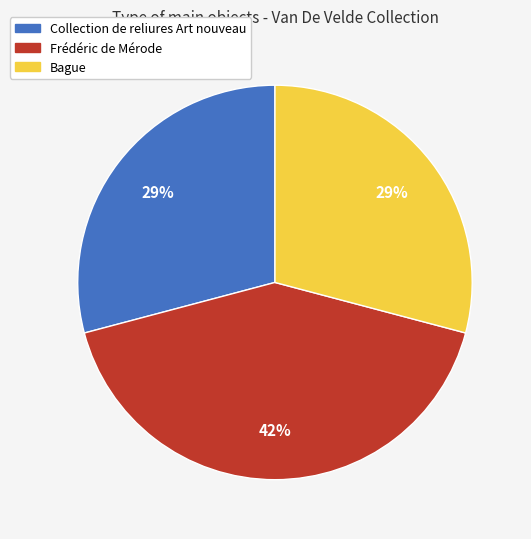

Combined, do Collection de reliures Art nouveau and Bague account for over 50%?

Yes